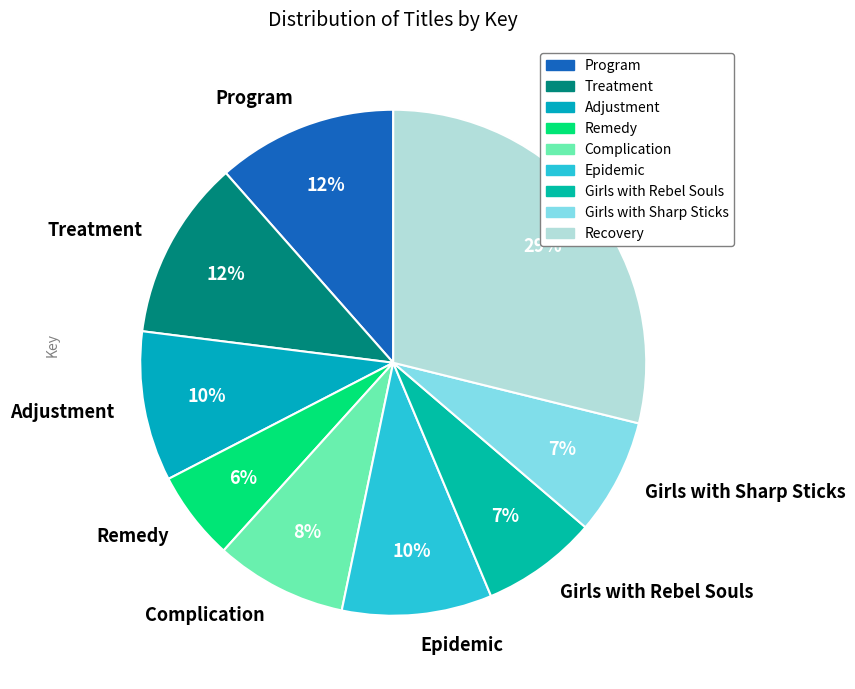

To the nearest percent, what portion does Treatment represent?

12%